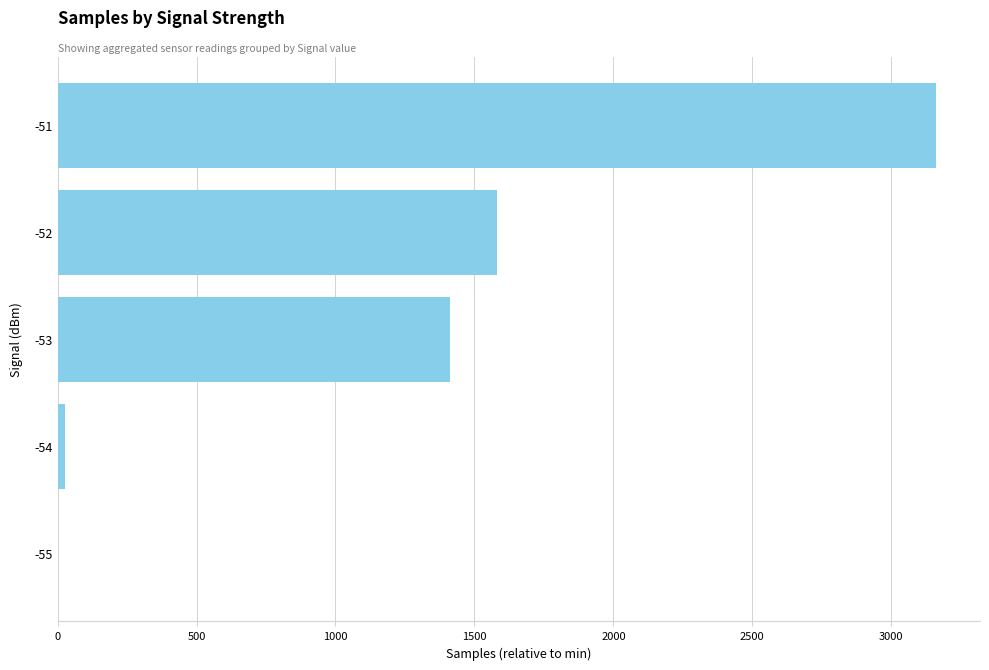

The value at -53 is 1956.5. True or false?

False